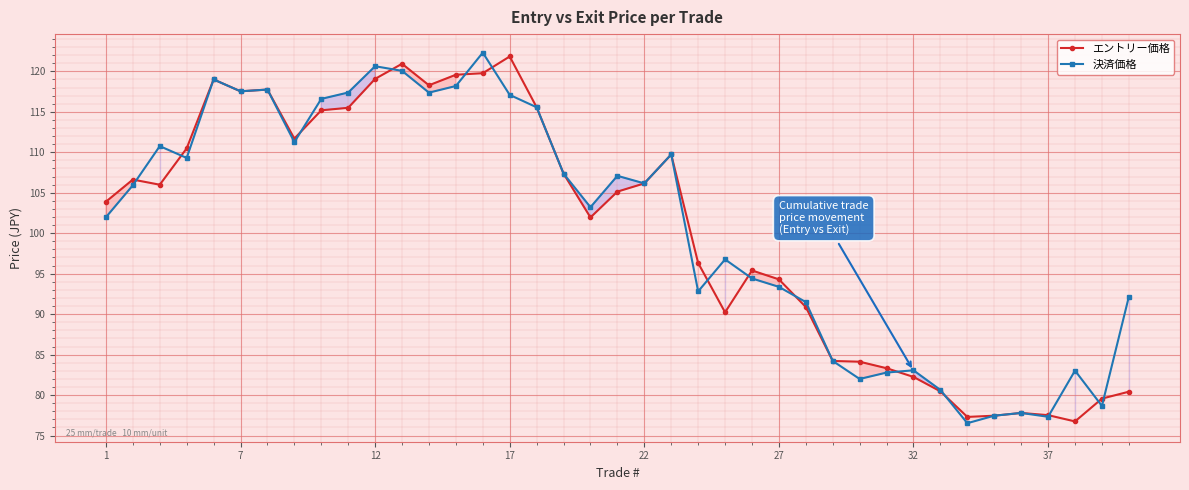

Is it true that エントリー価格 equals 121.8 at 17?

True